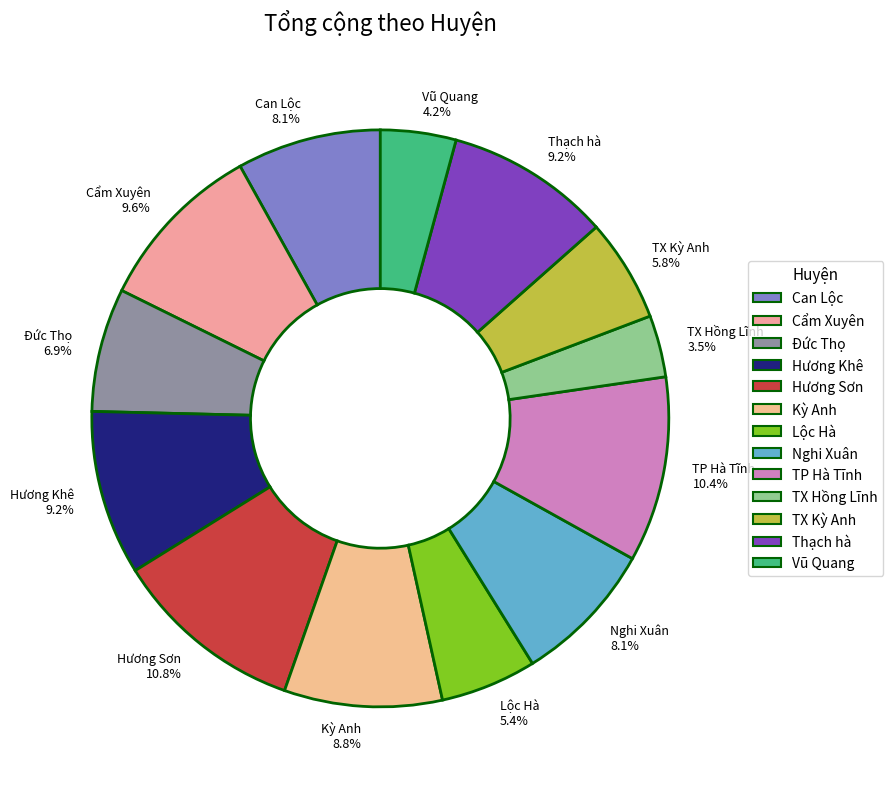

Is there a majority slice in this chart?

No